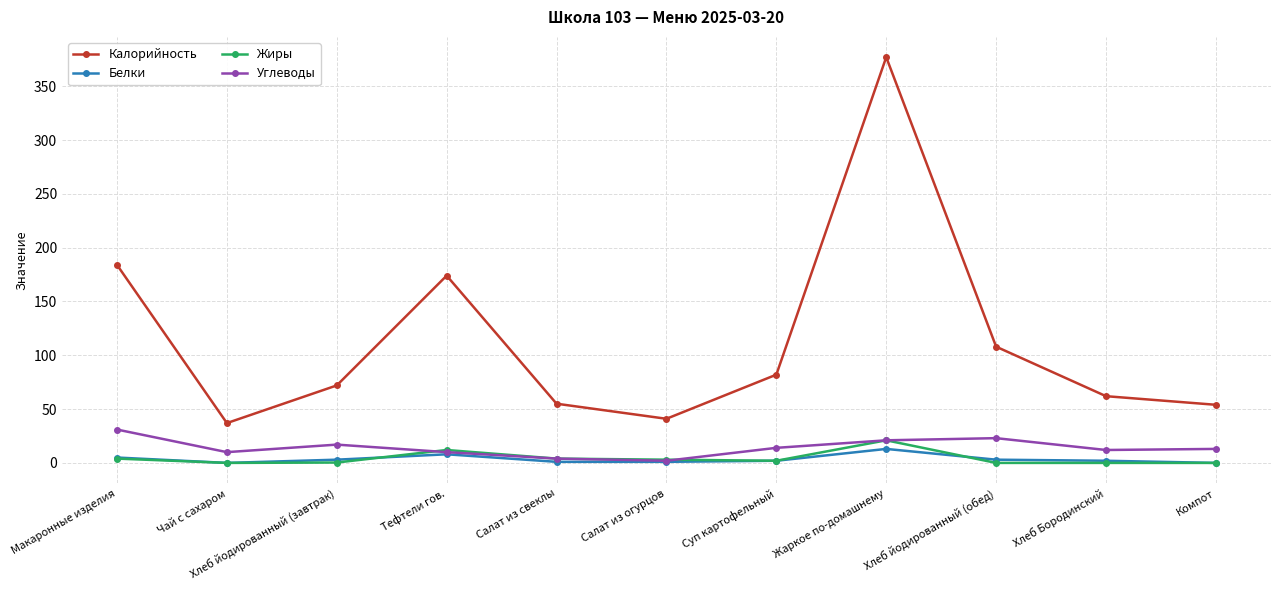

Is it true that Жиры equals 0.0 at Компот?

True